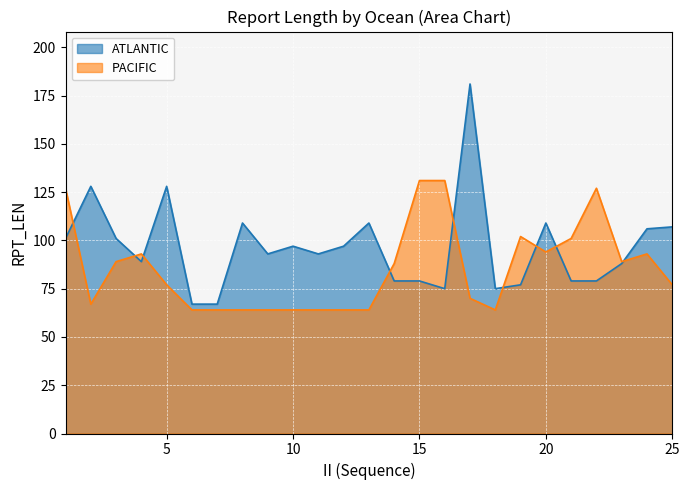

What are all the series names shown in the legend?

ATLANTIC, PACIFIC